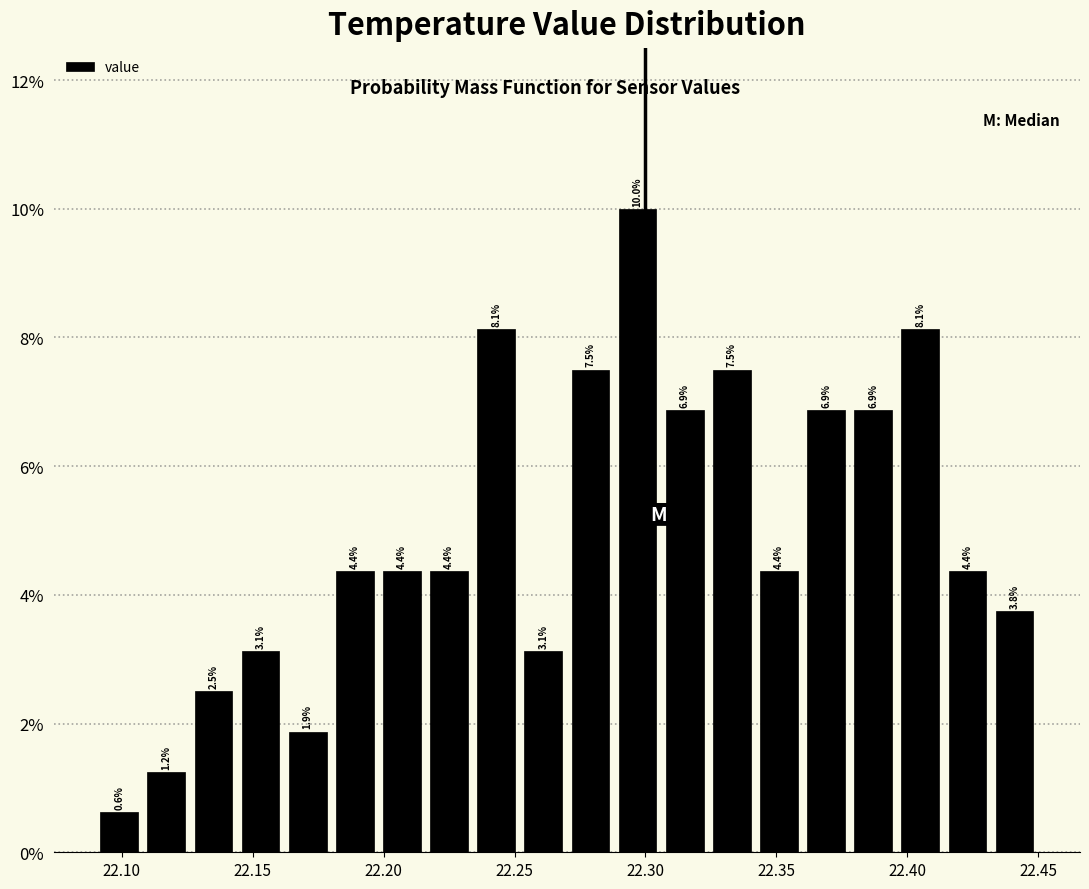

Read against the x-axis, roughly where is the centre of the tallest bar?

22.295